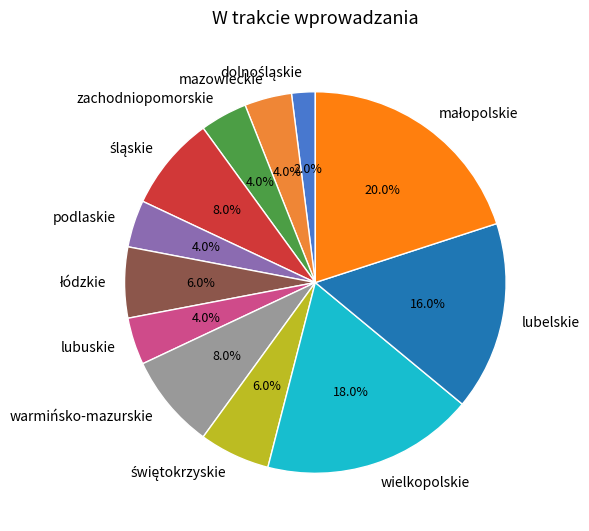

Is there any slice that represents more than half of the pie?

No